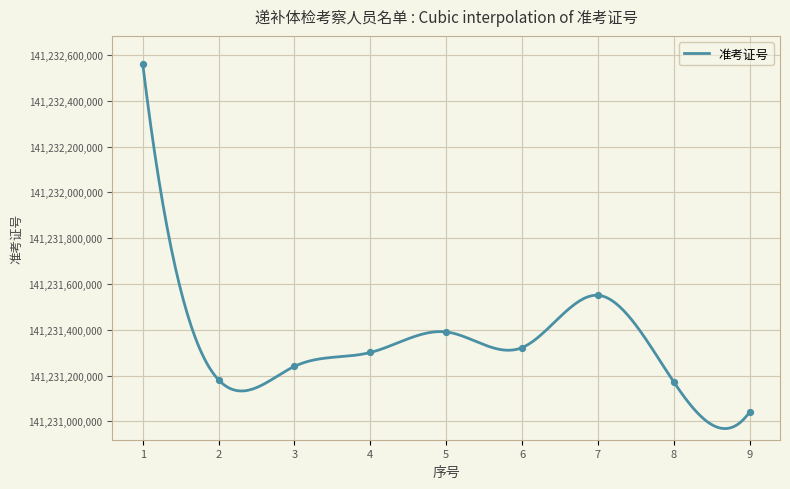

Approximately how many times larger is the value at 1 compared to 6?

1.0